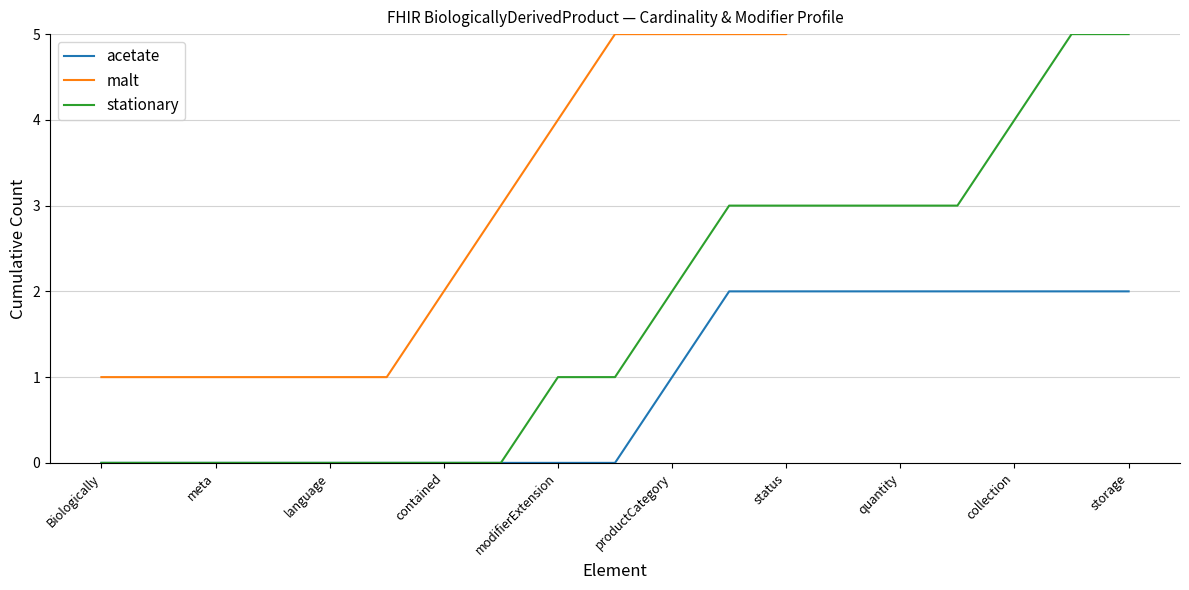

How many categories are shown in the chart?

19